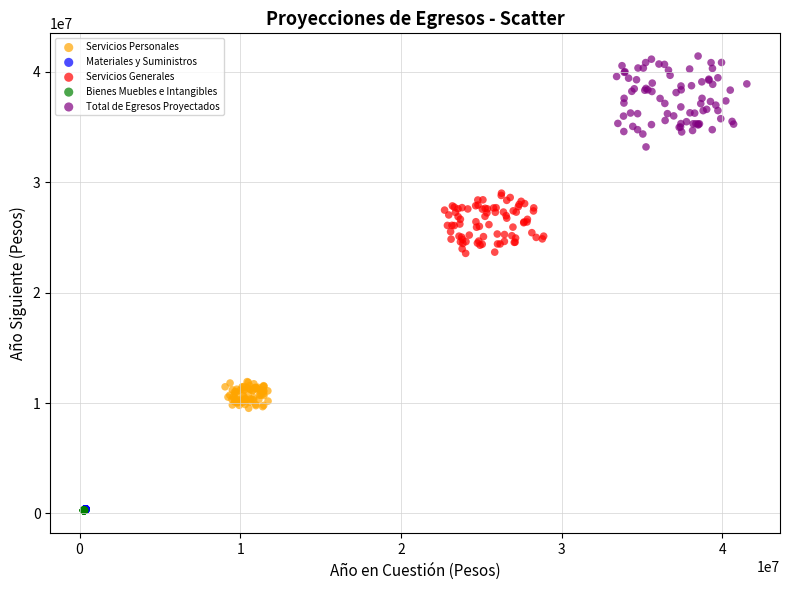

What are all the series names shown in the legend?

Servicios Personales, Materiales y Suministros, Servicios Generales, Bienes Muebles e Intangibles, Total de Egresos Proyectados